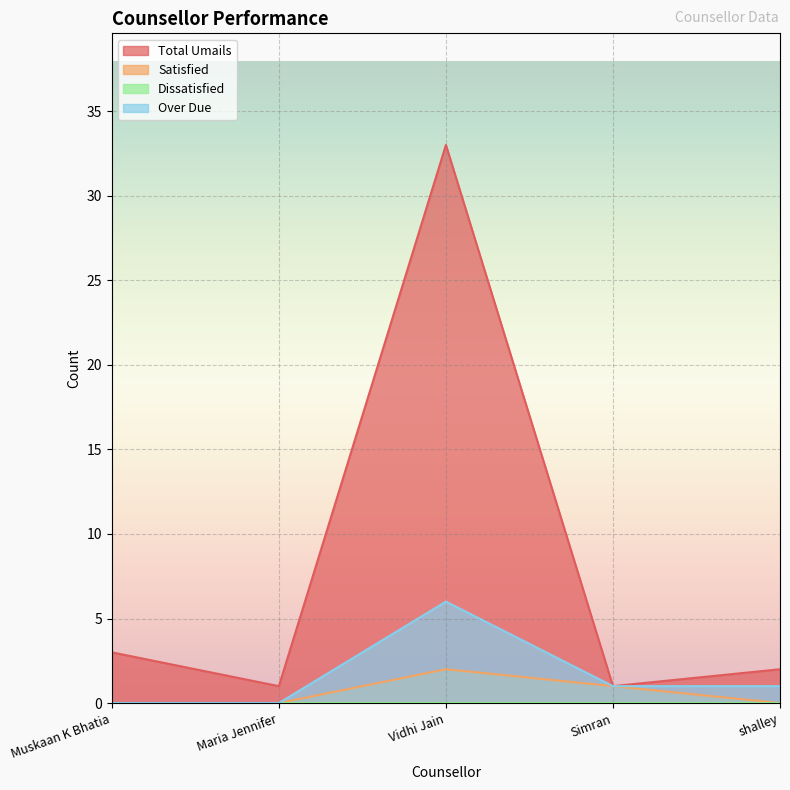

Does the chart display data point markers on the line(s)?

No